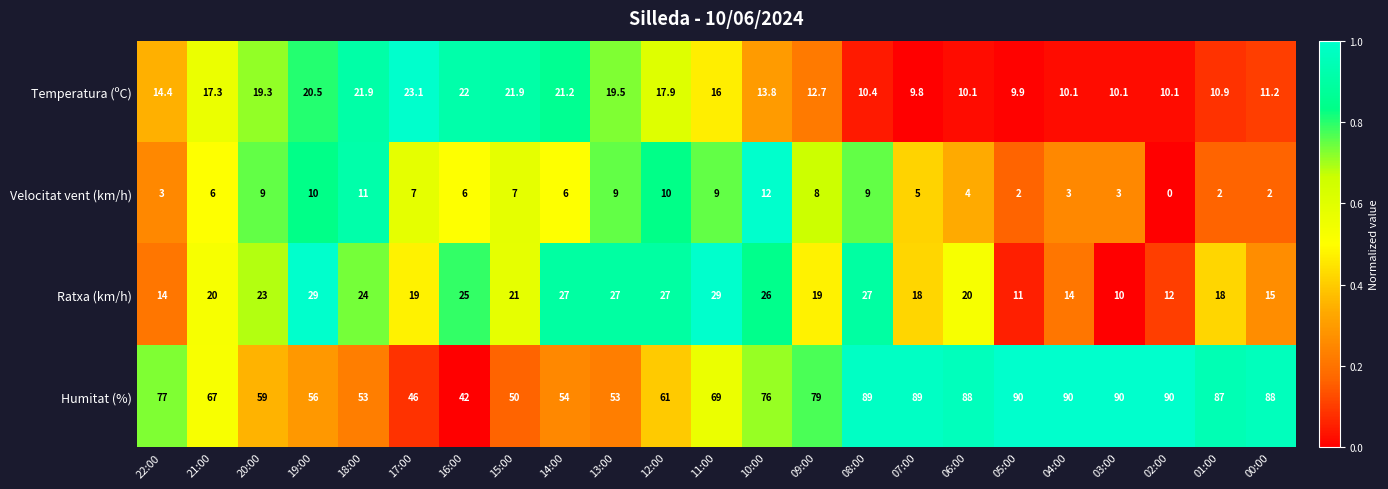

Rank the series at 11:00 from lowest to highest value.

Velocitat vent (km/h), Temperatura (ºC), Ratxa (km/h), Humitat (%)